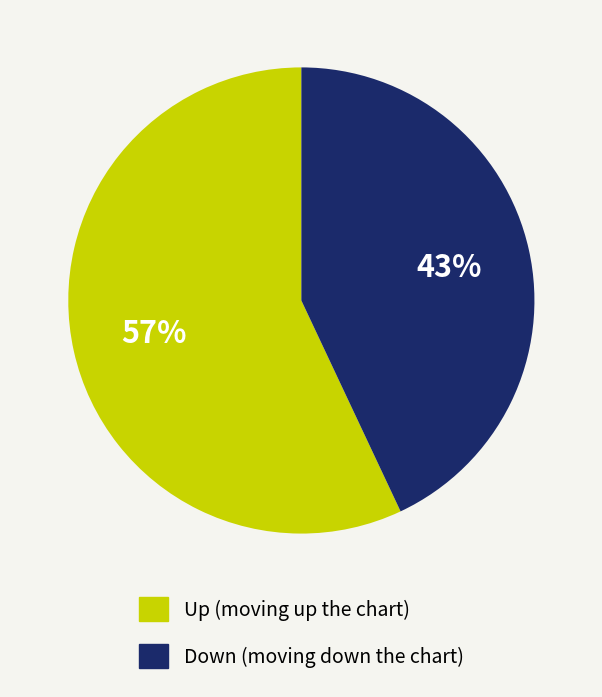

Does any single category account for the majority?

Yes